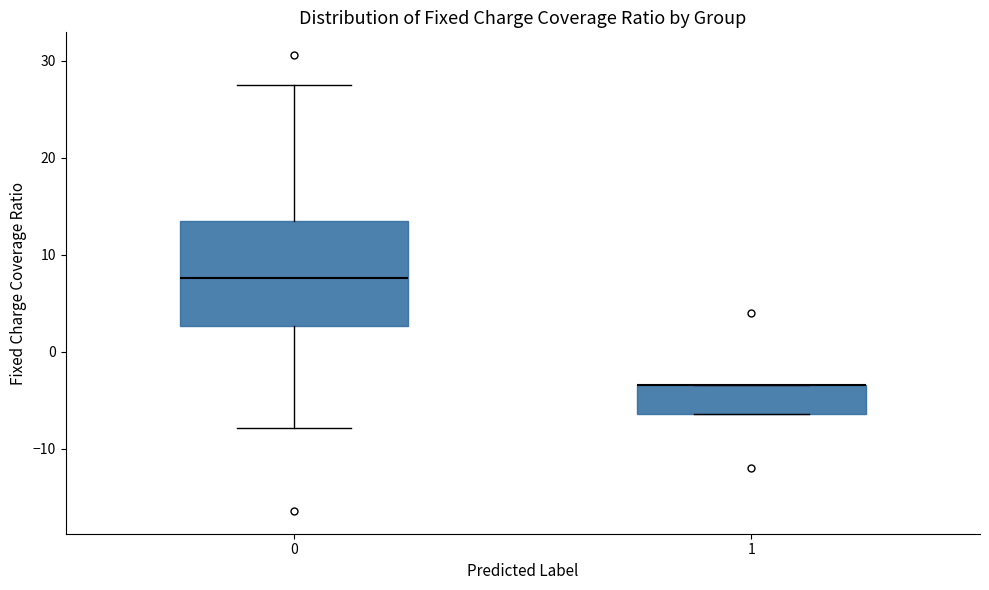

Reading left to right, transcribe this box plot: for each box, give where its median line is, the range the box spans, and where its two whiskers end, as read against the y-axis. The values are not printed on the chart, so give them approximately, as read against the axis.

0: median 8, box 3 to 13, whiskers -8 to 27
1: median -3 (drawn on the box's upper edge), box -6 to -3, whiskers -6 to -3